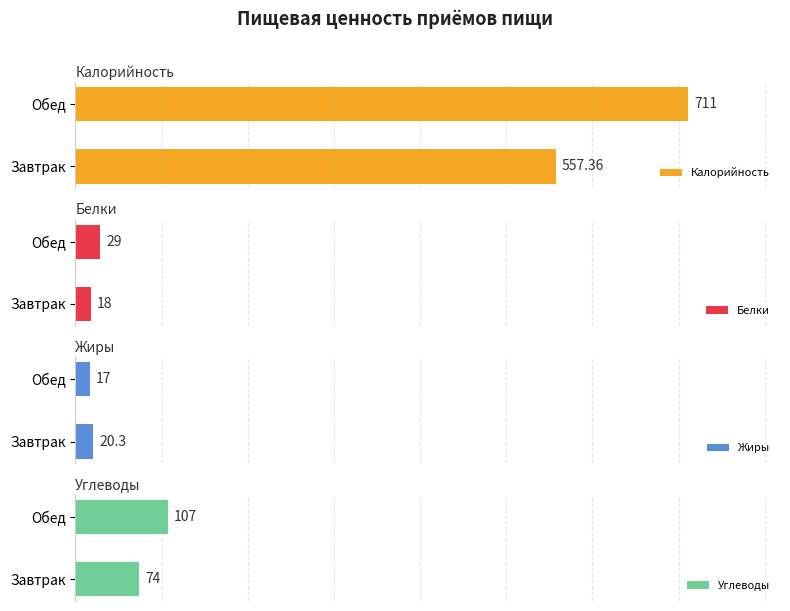

What is the difference between the maximum and minimum values in the Углеводы series?

33.0